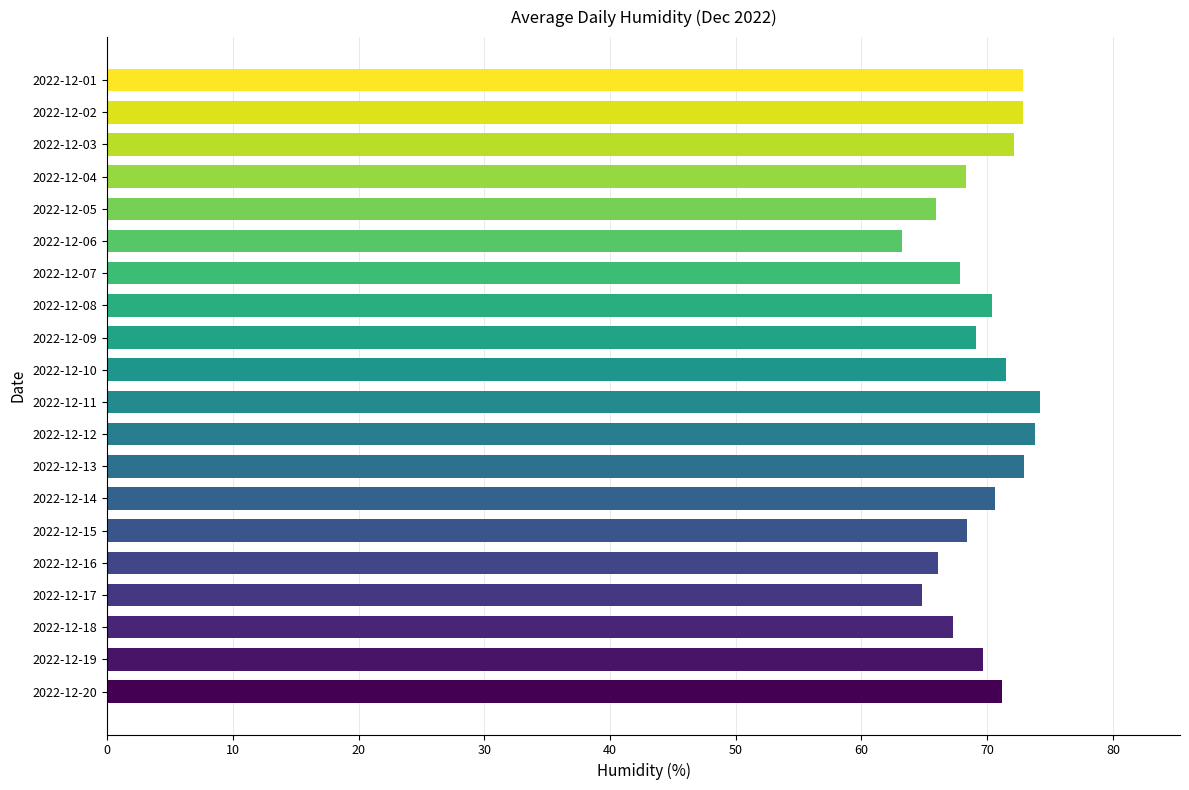

The value at 2022-12-06 is 83.6. True or false?

False